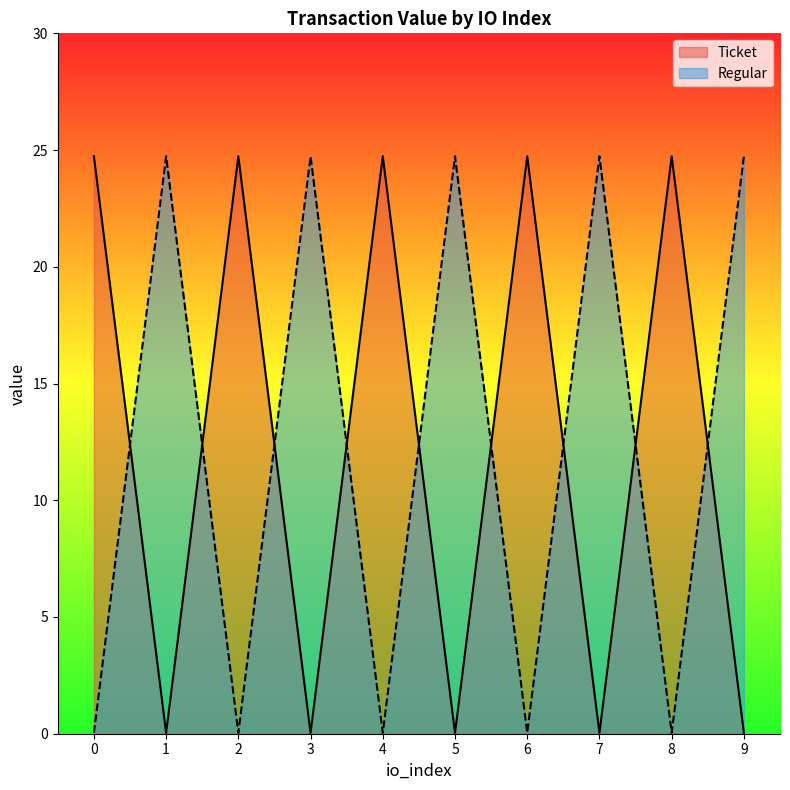

Which label corresponds to the smallest value in the chart?

1